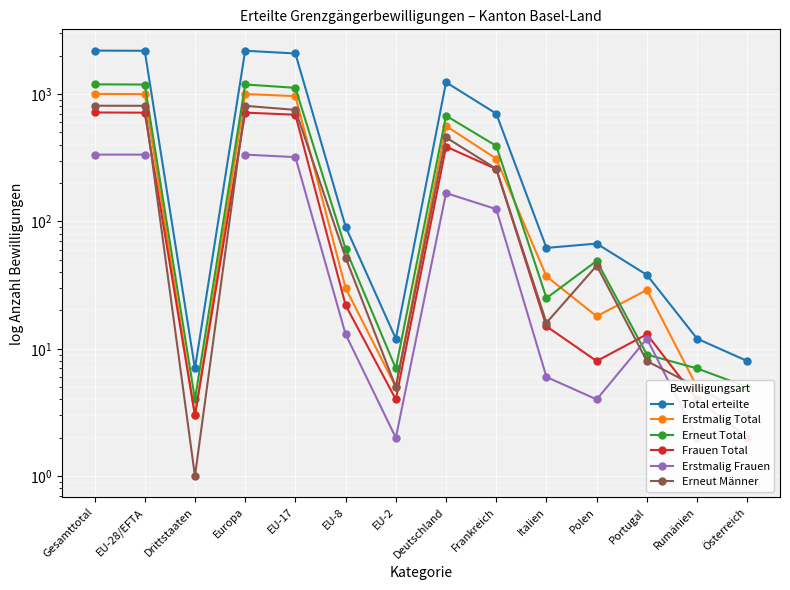

Is the value of Erneut Total at Österreich greater than the value of Total erteilte at Italien?

No